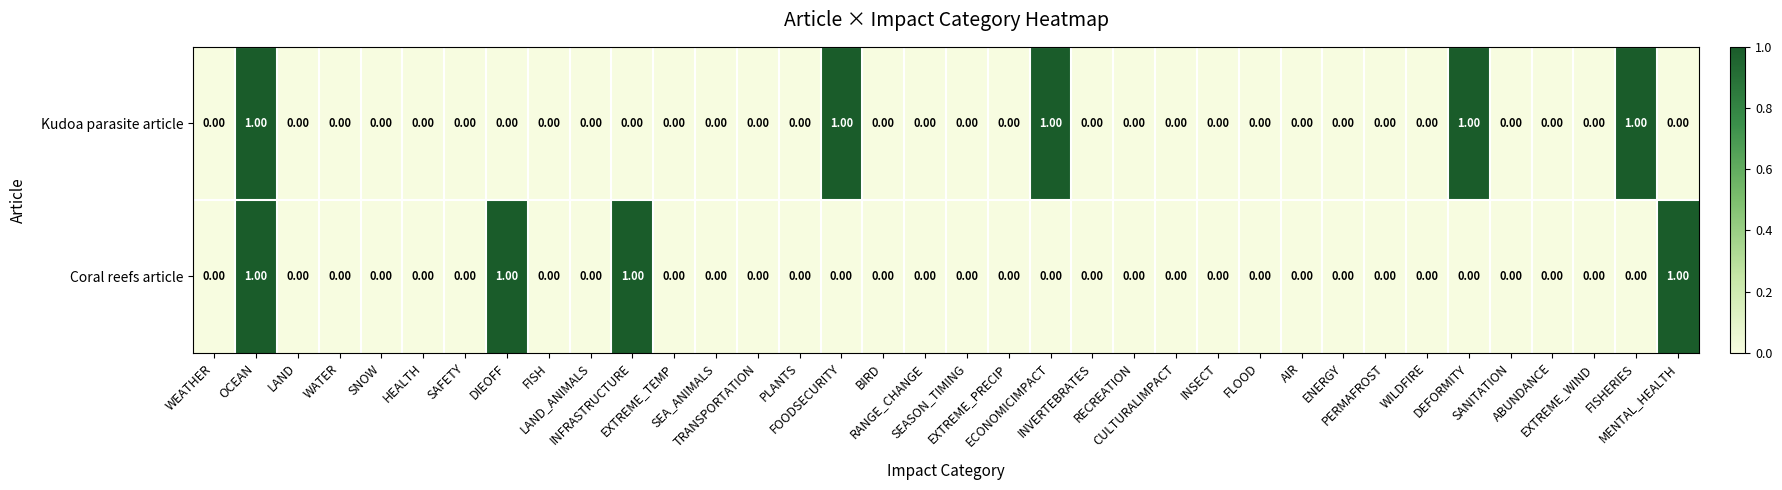

Which series has the largest total across all categories?

Kudoa parasite article